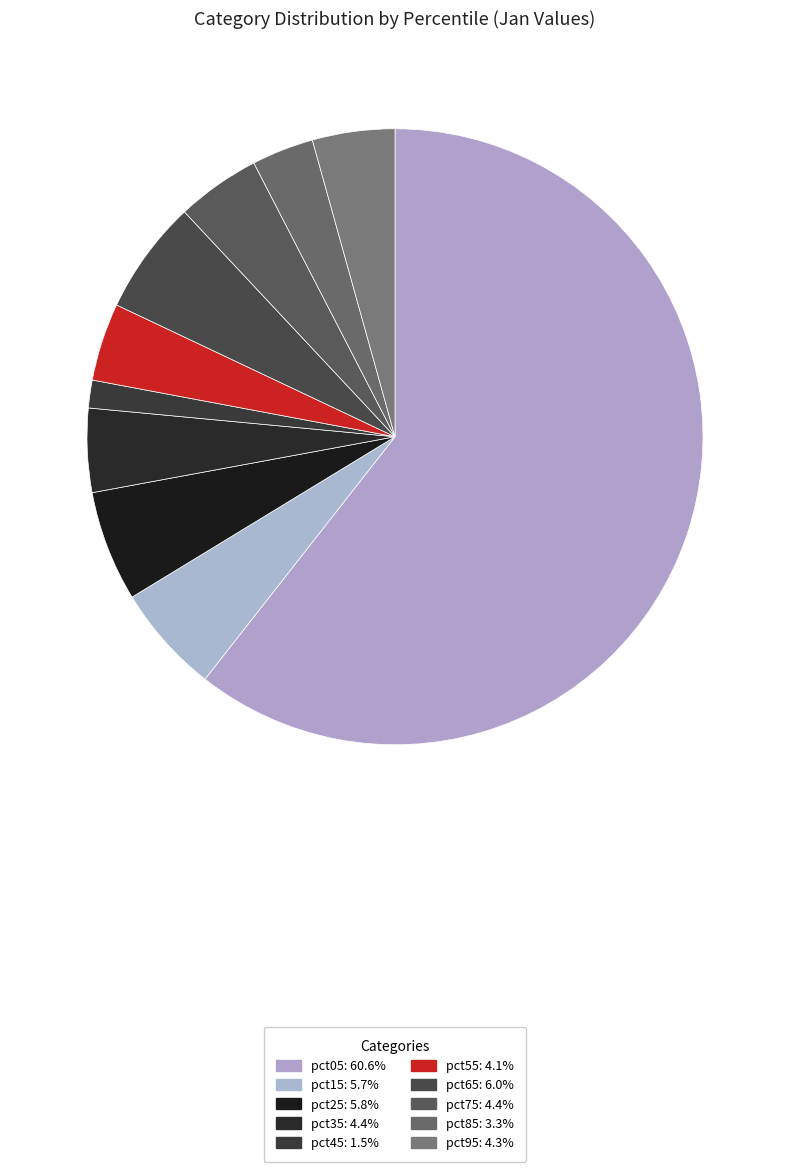

Which slice is the smallest?

pct45